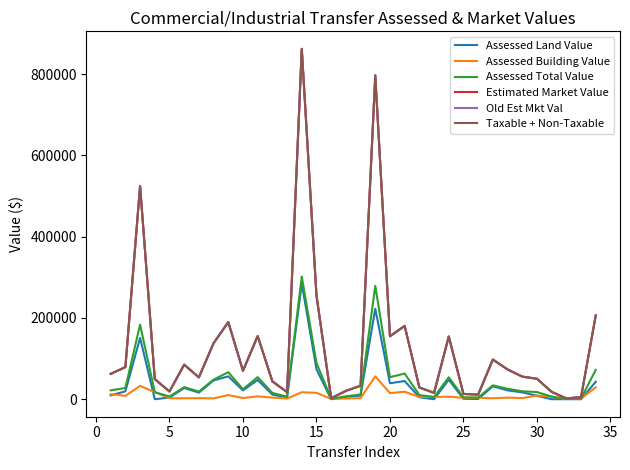

What is the value of the Old Est Mkt Val point at the 1st from the left?

62400